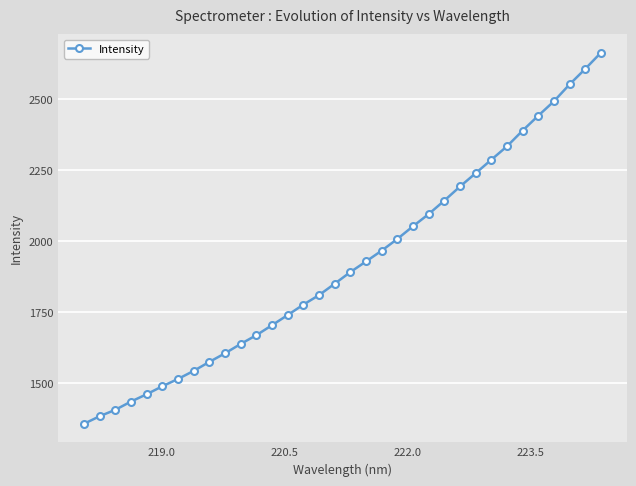

Count the number of values greater than 1890.

17